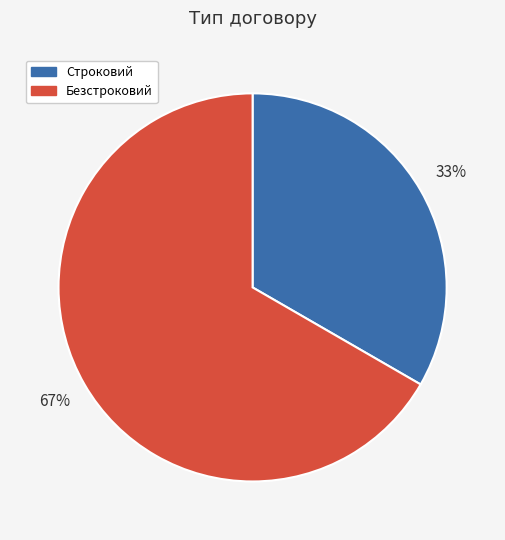

Between Безстроковий and Строковий, which is larger?

Безстроковий